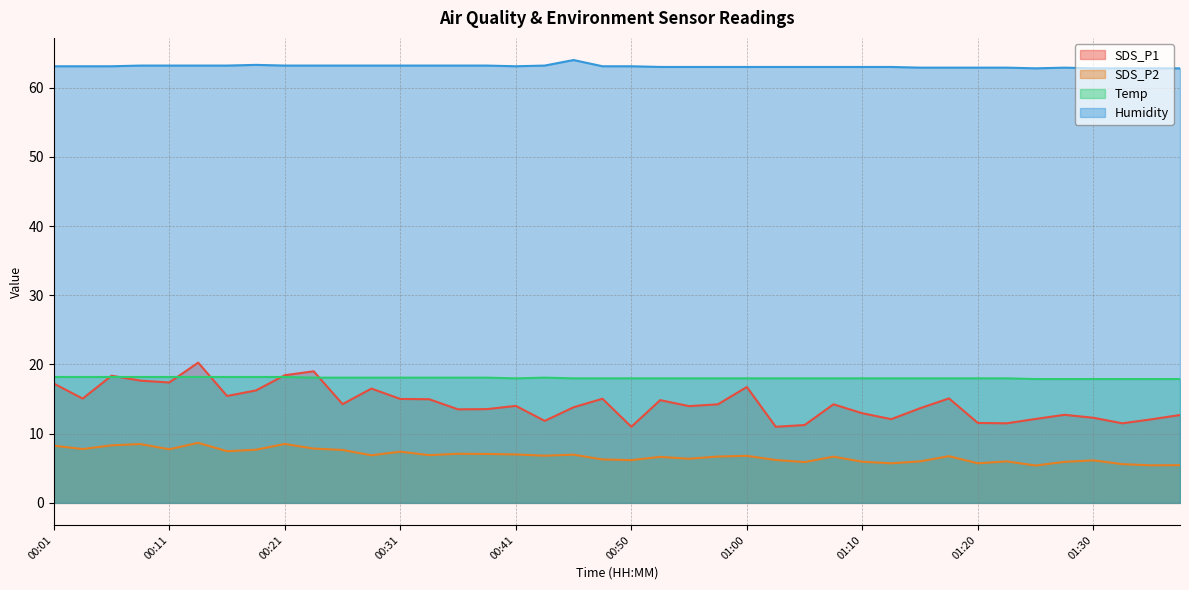

Reading left to right, list all the values displayed in this chart.

SDS_P1: 17.2	15.1	18.4	17.7	17.4	20.3	15.4	16.2	18.4	19.0	14.3	16.5	15.0	15.0	13.5	13.6	14.0	11.8	13.8	15.1	11.0	14.8	14.0	14.2	16.8	11.0	11.2	14.2	12.9	12.1	13.7	15.1	11.6	11.5	12.1	12.7	12.3	11.5	12.1	12.7
SDS_P2: 8.3	7.8	8.3	8.5	7.8	8.7	7.5	7.7	8.5	7.8	7.7	6.9	7.4	6.9	7.1	7.1	7.0	6.8	7.0	6.3	6.2	6.7	6.4	6.7	6.8	6.2	5.9	6.7	6.0	5.7	6.0	6.8	5.7	6.0	5.4	5.9	6.2	5.6	5.4	5.5
Temp: 18.2	18.2	18.2	18.2	18.2	18.2	18.2	18.2	18.2	18.1	18.1	18.1	18.1	18.1	18.1	18.1	18.0	18.1	18.0	18.0	18.0	18.0	18.0	18.0	18.0	18.0	18.0	18.0	18.0	18.0	18.0	18.0	18.0	18.0	17.9	17.9	17.9	17.9	17.9	17.9
Humidity: 63.1	63.1	63.1	63.2	63.2	63.2	63.2	63.3	63.2	63.2	63.2	63.2	63.2	63.2	63.2	63.2	63.1	63.2	64.0	63.1	63.1	63.0	63.0	63.0	63.0	63.0	63.0	63.0	63.0	63.0	62.9	62.9	62.9	62.9	62.8	62.9	62.8	62.8	62.8	62.8